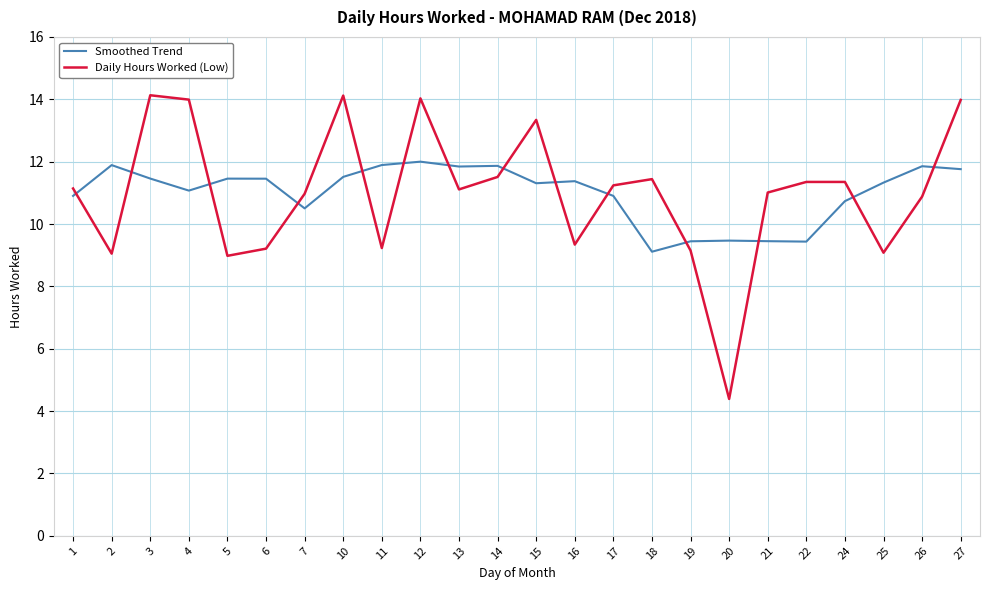

What is the difference between the highest and lowest values at 5?

2.5